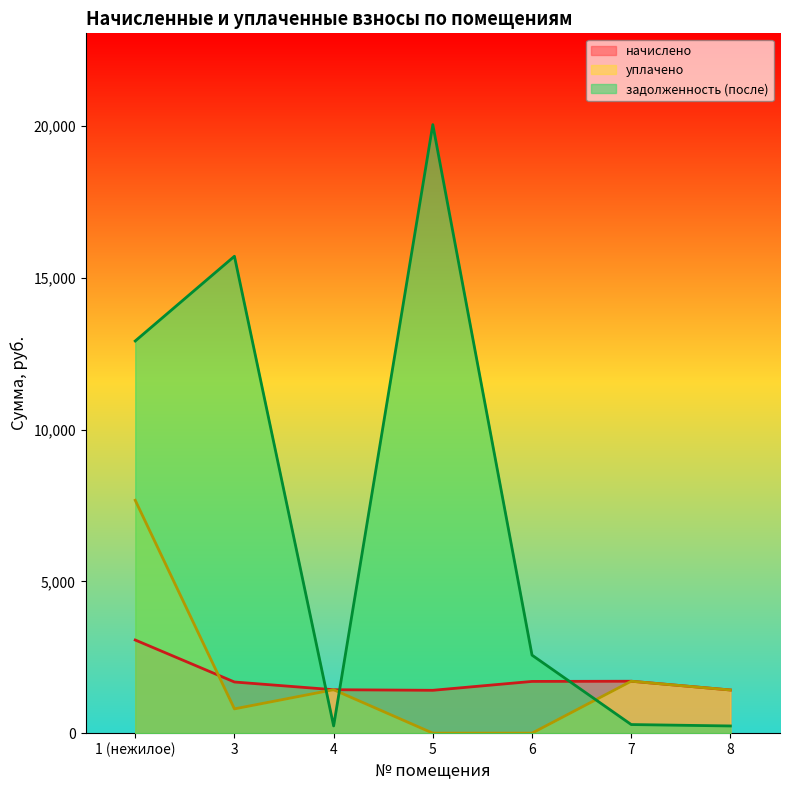

Where do задолженность (после) and уплачено first cross each other?

3 and 4